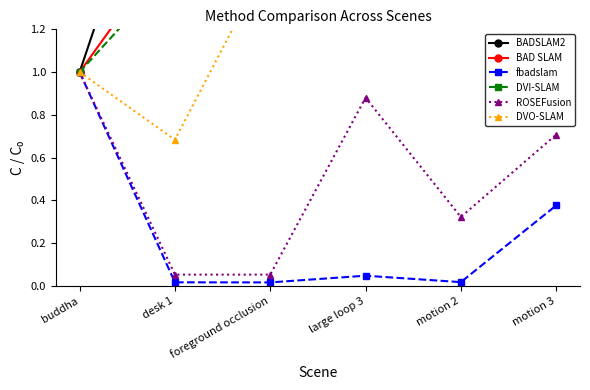

What is the difference between the maximum and minimum values in the BAD SLAM series?

115.3